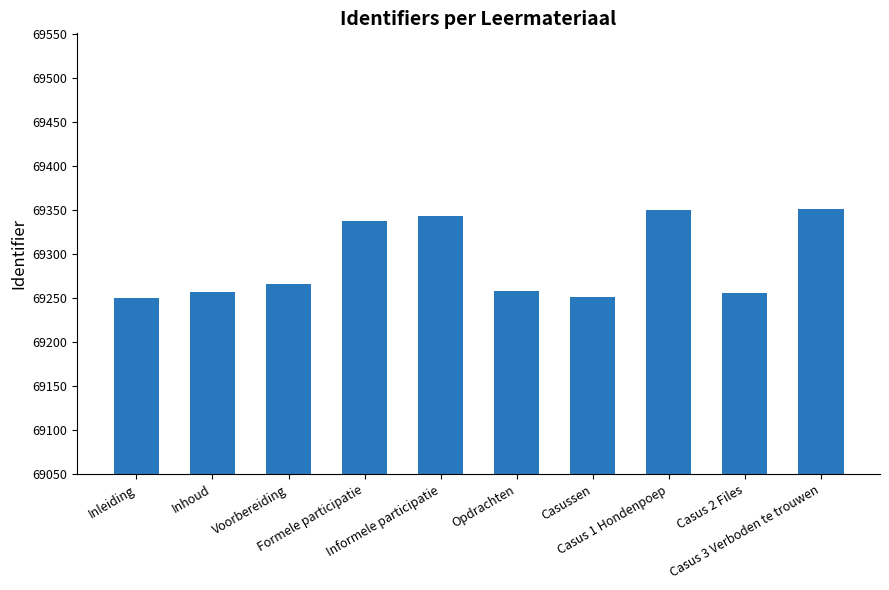

What value does the data have at Casus 1 Hondenpoep, to the nearest 10?

69350